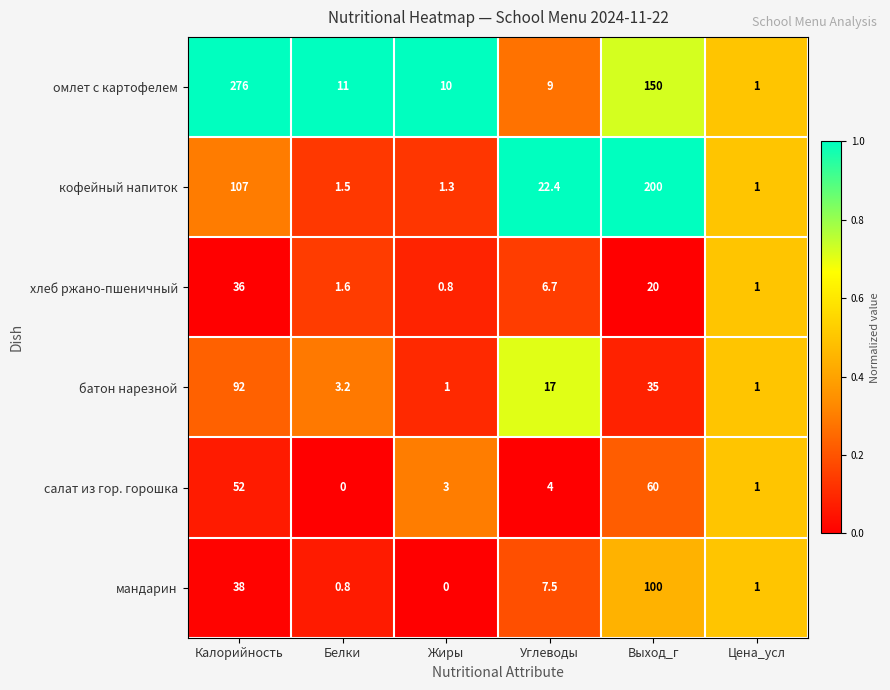

What is the sum of the салат из гор. горошка values at Выход_г and Углеводы?

64.0